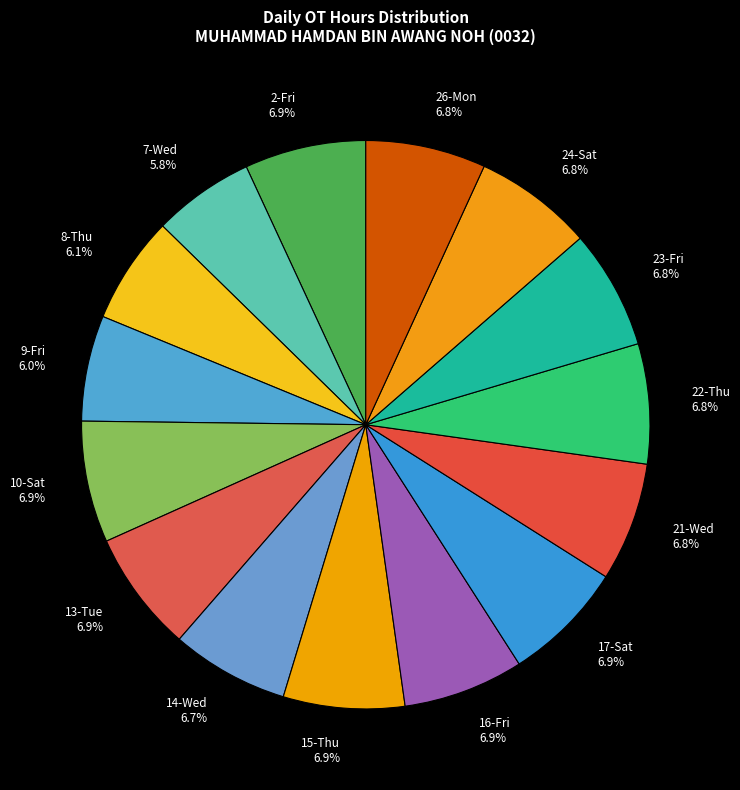

How many slices are in this pie chart?

15